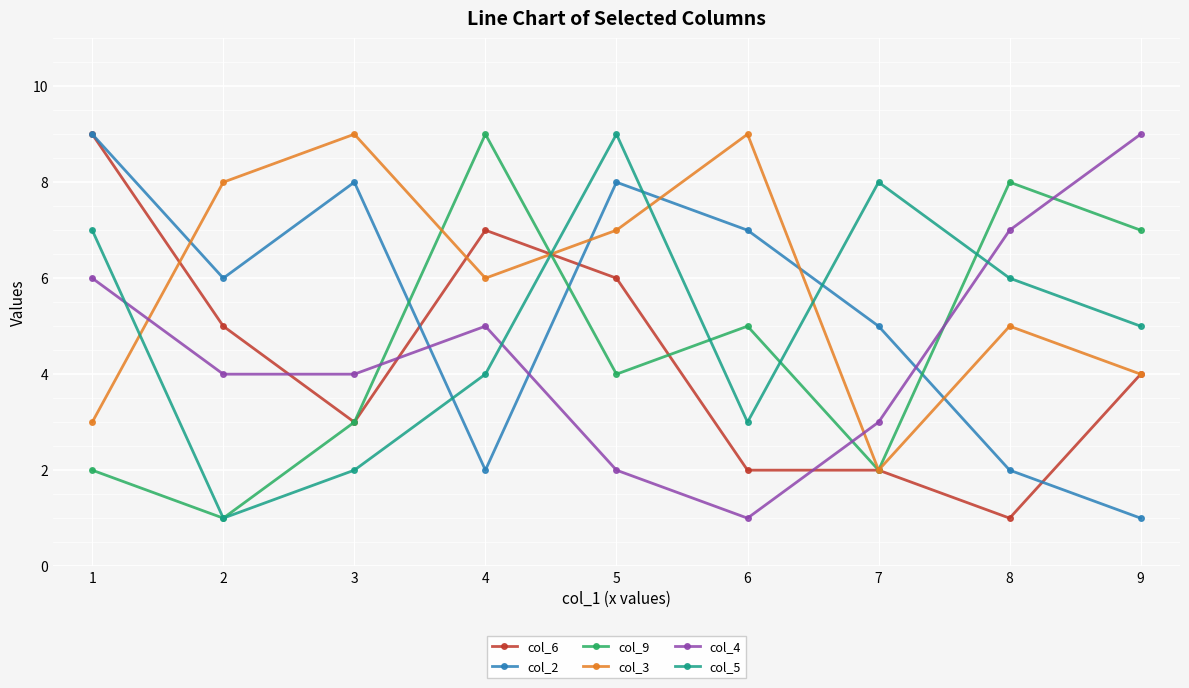

What is the spread (max minus min) of values at 6?

8